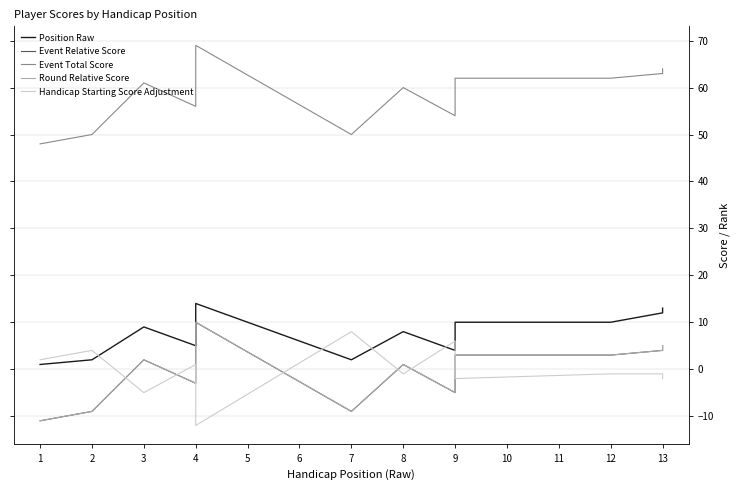

What is the smallest value displayed?

-12